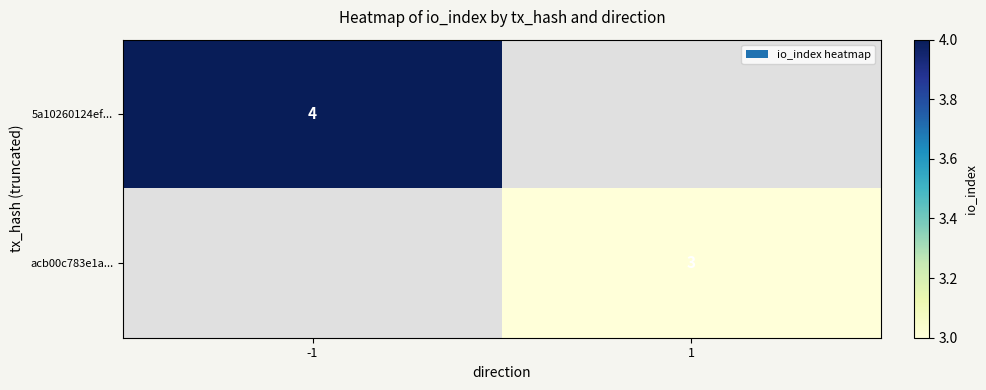

The value of 5a10260124ef... at -1 is 2. True or false?

False